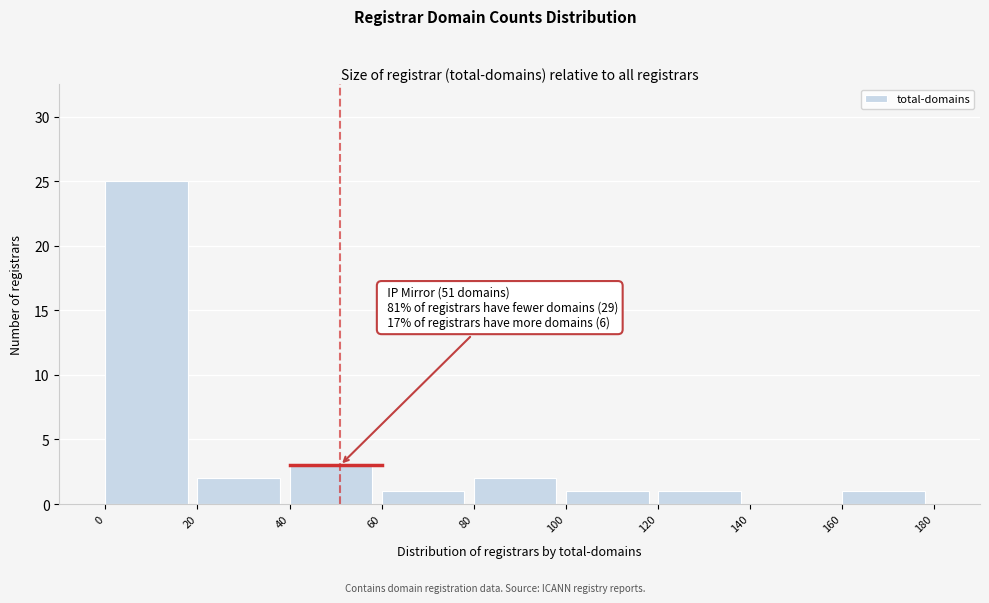

Which range on the x-axis has the tallest bar?

0 to 20